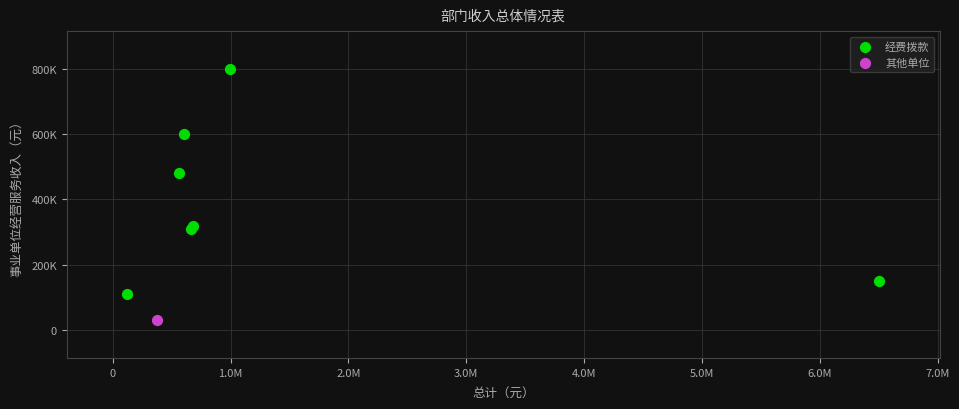

What are all the series names shown in the legend?

经费拨款, 其他单位